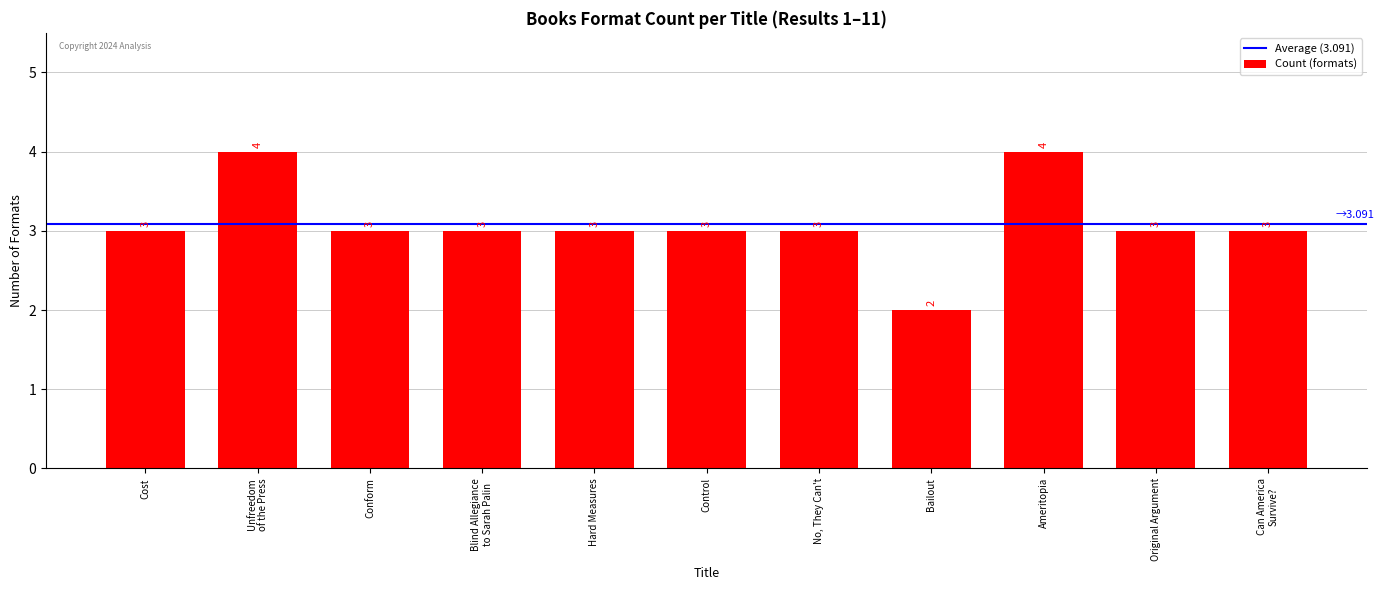

The chart shows a value of 5 at Cost. True or false?

False